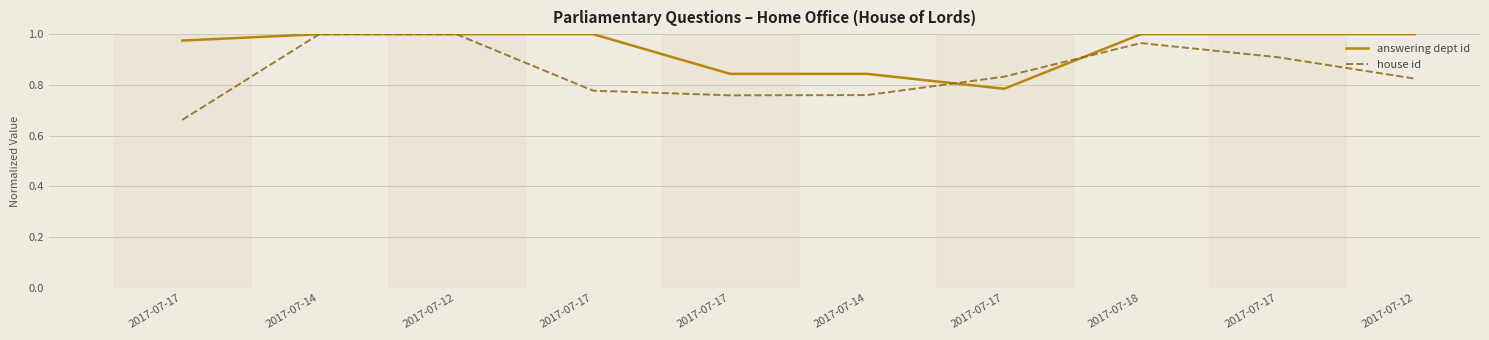

Does the chart have visible grid lines?

Yes